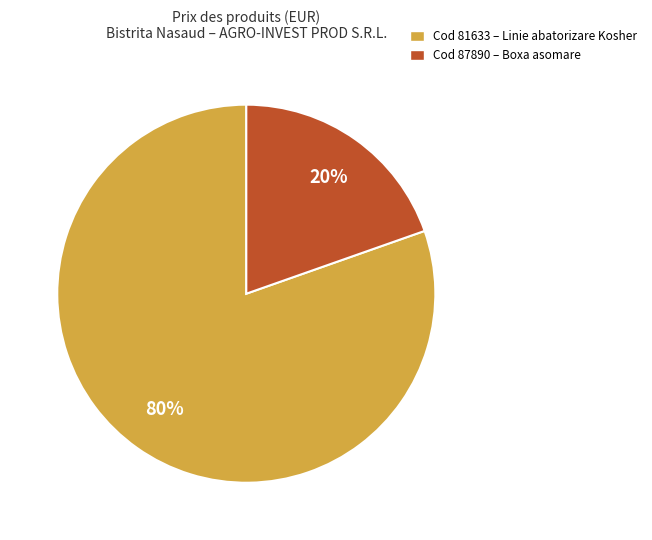

What is the majority slice?

Cod 81633 – Linie abatorizare Kosher